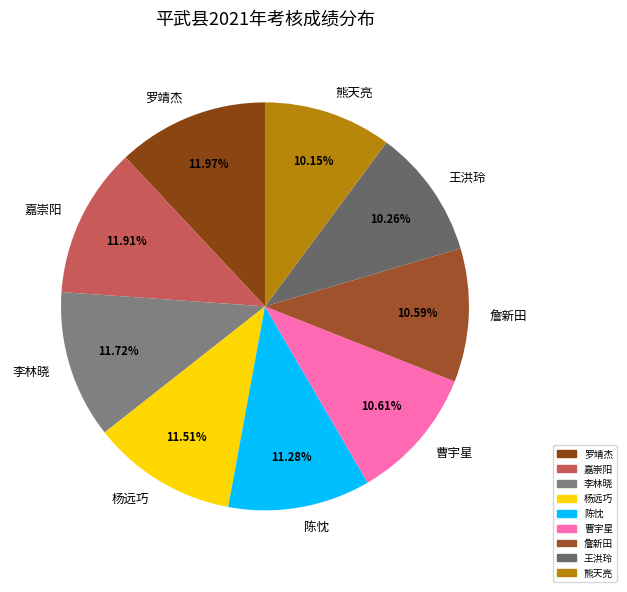

What percentage is the 王洪玲 slice, to the nearest percent?

10%